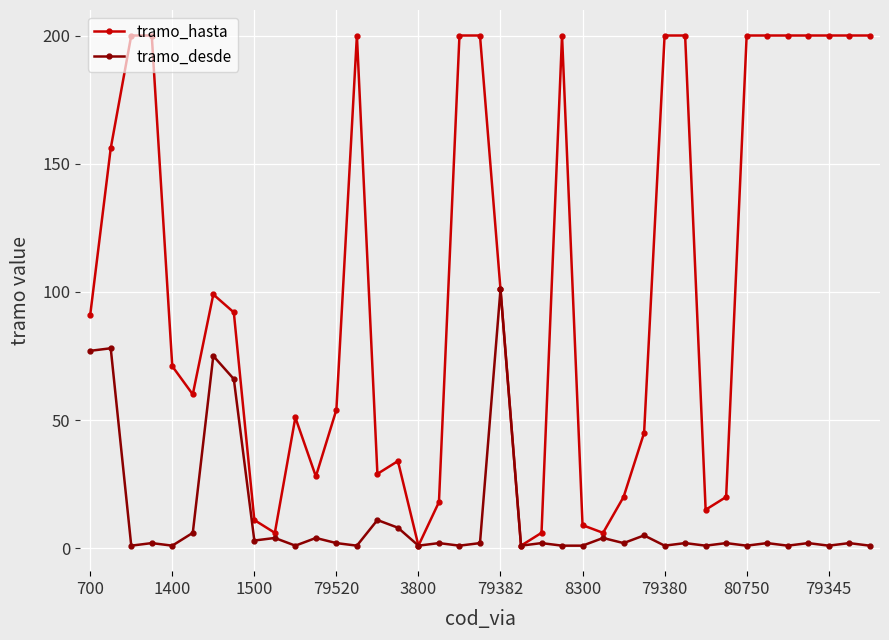

What is the lowest value of the tramo_hasta series?

1